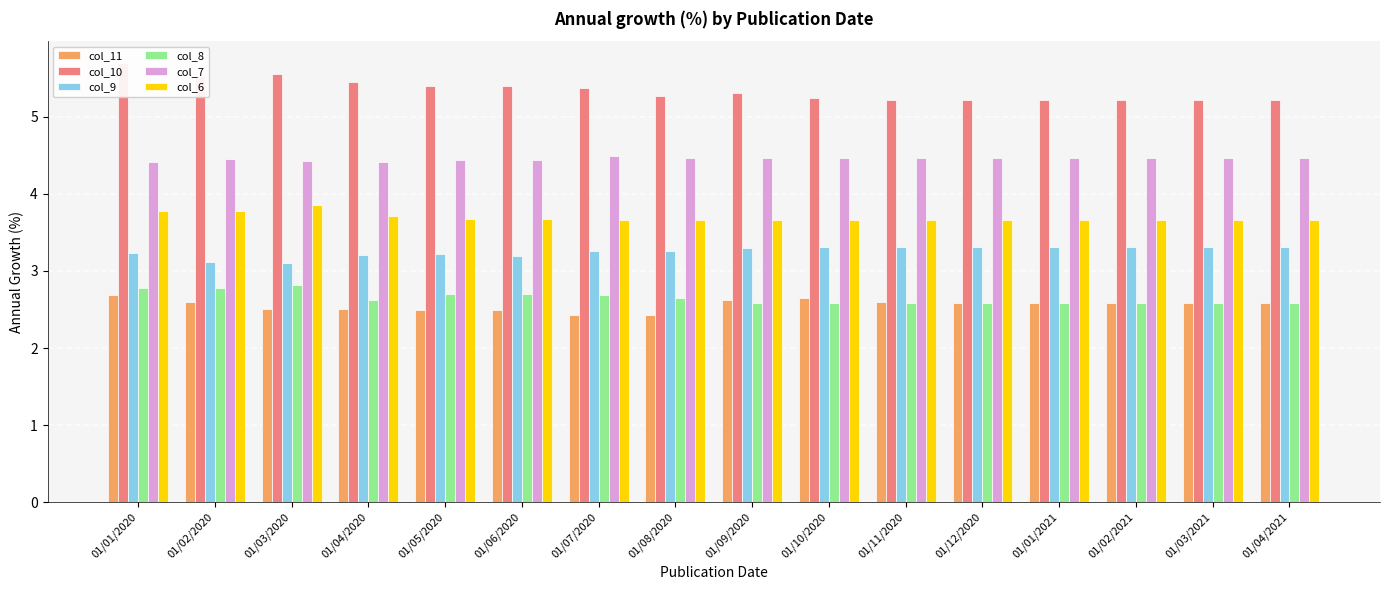

Which series has the largest range (max minus min)?

col_10